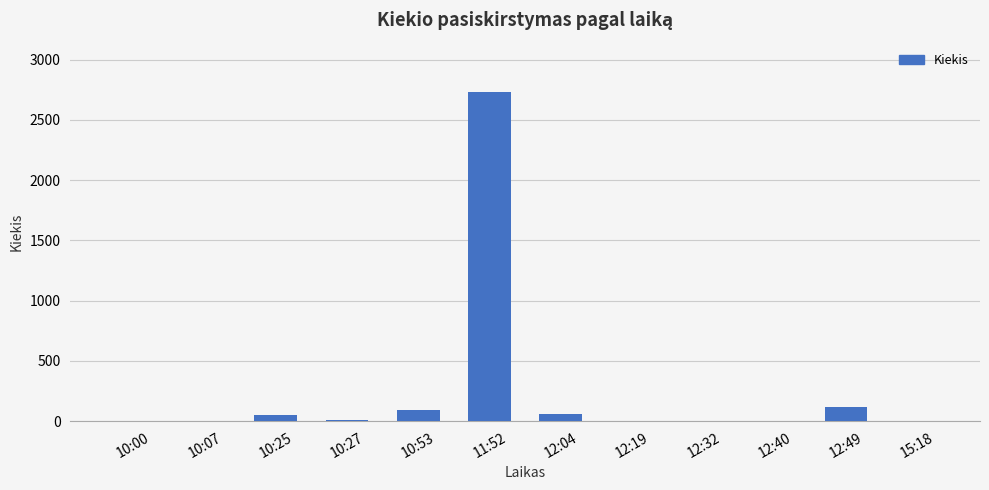

What is the greatest value displayed?

2732